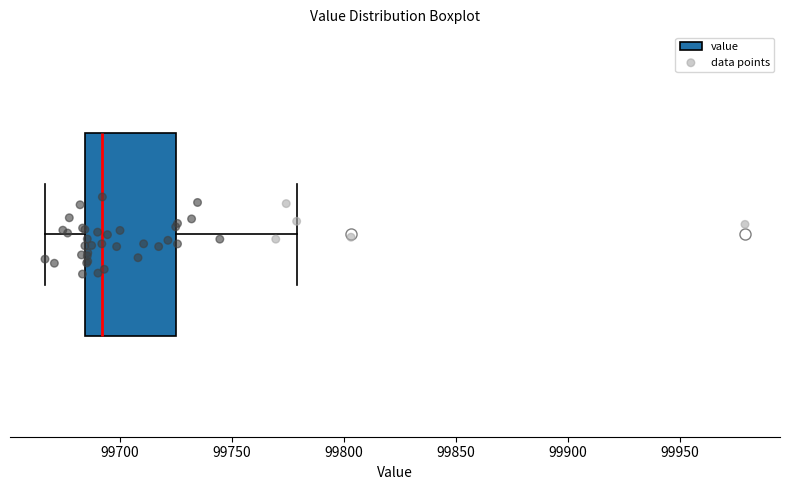

Read this box plot against the x-axis: the position of the median line, the range covered by the box, and the ends of both whiskers. The values are not printed on the chart, so give them approximately, as read against the axis.

median 99690, box 99685 to 99725, whiskers 99665 to 99780